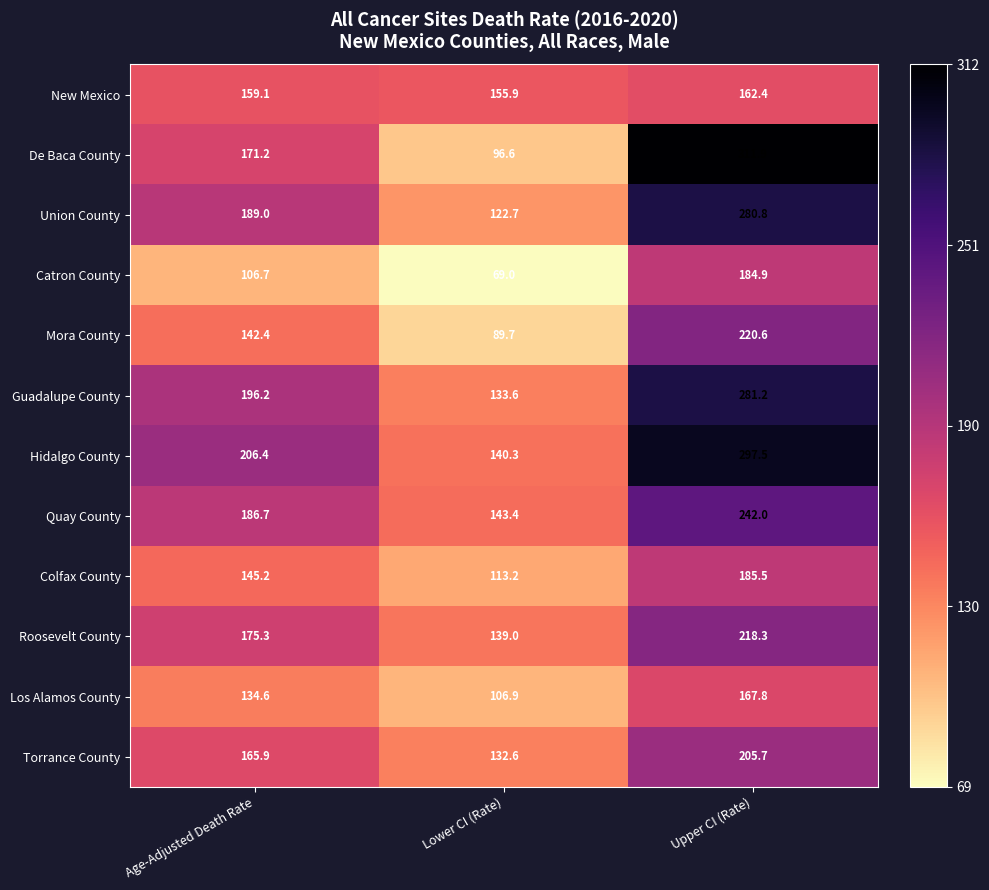

Which label corresponds to the largest value in the chart?

Upper CI (Rate)